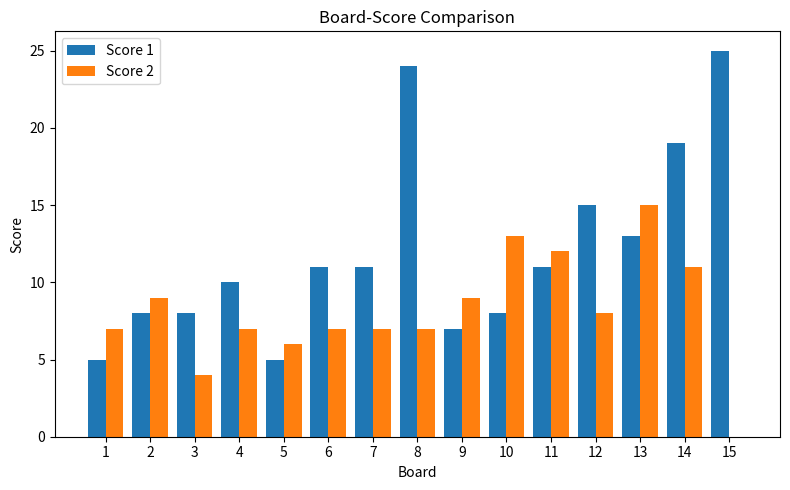

Reading right to left, list all the values displayed in this chart.

Score 1: 15=25	14=19	13=13	12=15	11=11	10=8	9=7	8=24	7=11	6=11	5=5	4=10	3=8	2=8	1=5
Score 2: 15=0	14=11	13=15	12=8	11=12	10=13	9=9	8=7	7=7	6=7	5=6	4=7	3=4	2=9	1=7